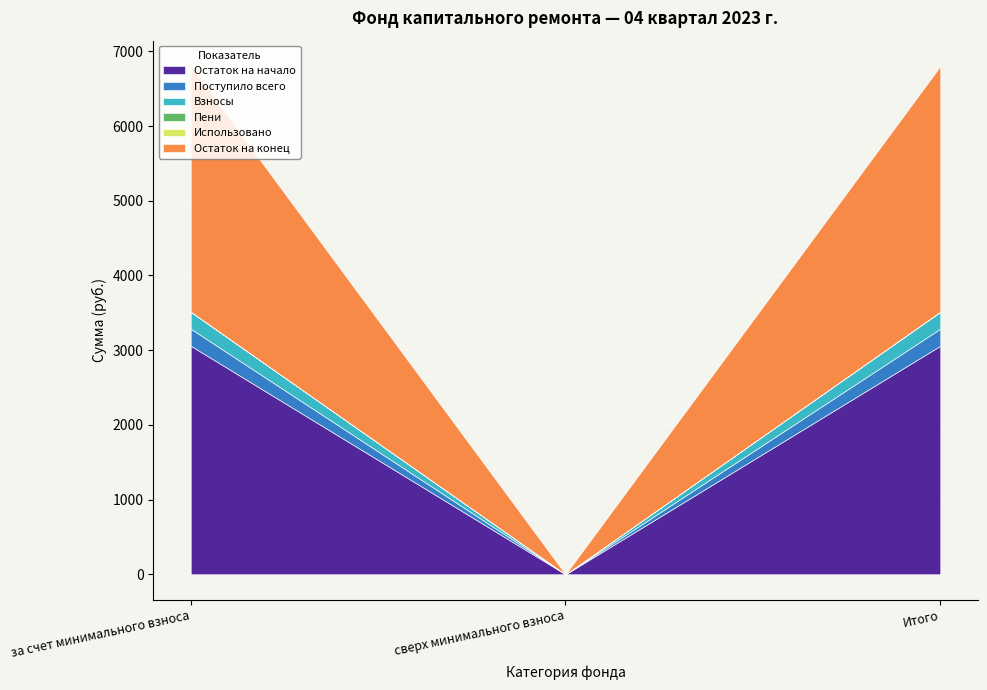

List the series in order of their peak value, highest first.

Остаток на конец, Остаток на начало, Поступило всего, Взносы, Пени, Использовано